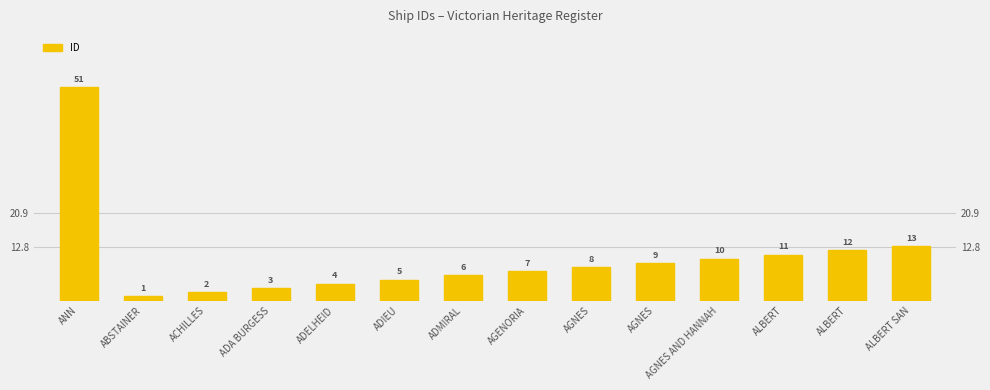

List the labels in order of value, smallest first.

ABSTAINER, ACHILLES, ADA BURGESS, ADELHEID, ADIEU, ADMIRAL, AGENORIA, AGNES, AGNES, AGNES AND HANNAH, ALBERT, ALBERT, ALBERT SAN, ANN